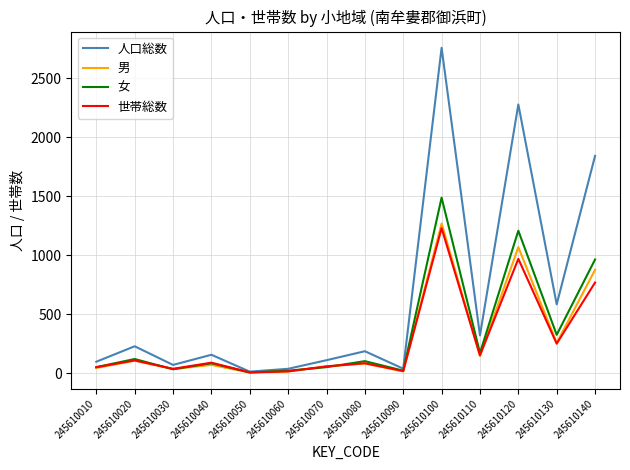

Does the chart display data point markers on the line(s)?

No